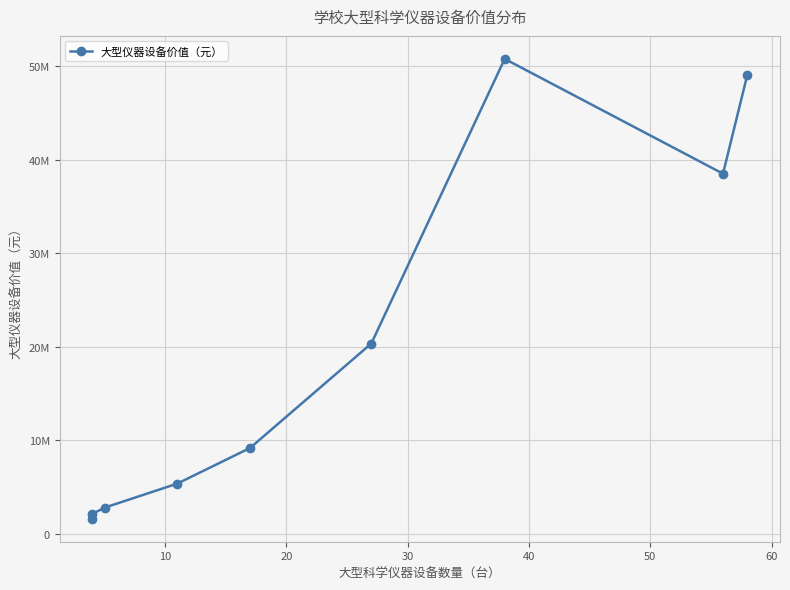

How many points are higher than both their immediate neighbors (excluding endpoints)?

1